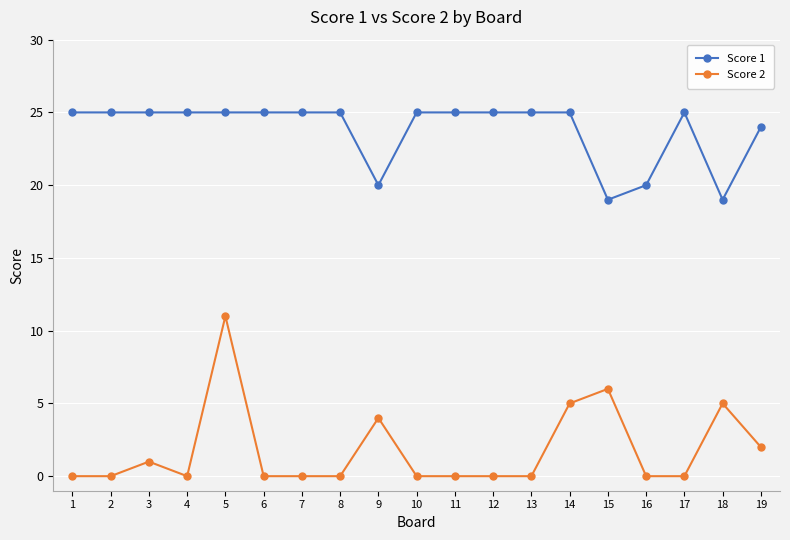

Reading left to right, what are all the values shown in this chart?

Score 1: 1=25	2=25	3=25	4=25	5=25	6=25	7=25	8=25	9=20	10=25	11=25	12=25	13=25	14=25	15=19	16=20	17=25	18=19	19=24
Score 2: 1=0	2=0	3=1	4=0	5=11	6=0	7=0	8=0	9=4	10=0	11=0	12=0	13=0	14=5	15=6	16=0	17=0	18=5	19=2